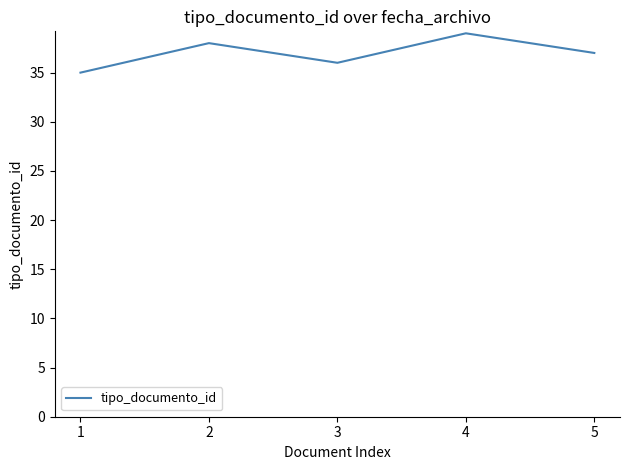

Count the values in the range 36 to 38.

3